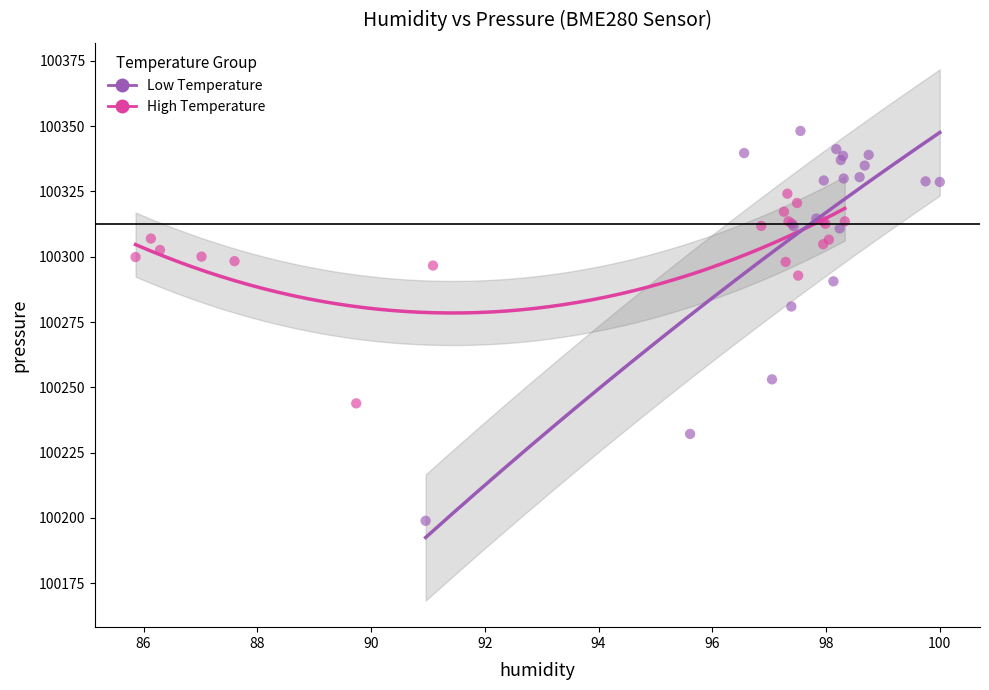

Which series has the largest Y range (max minus min)?

Low Temperature